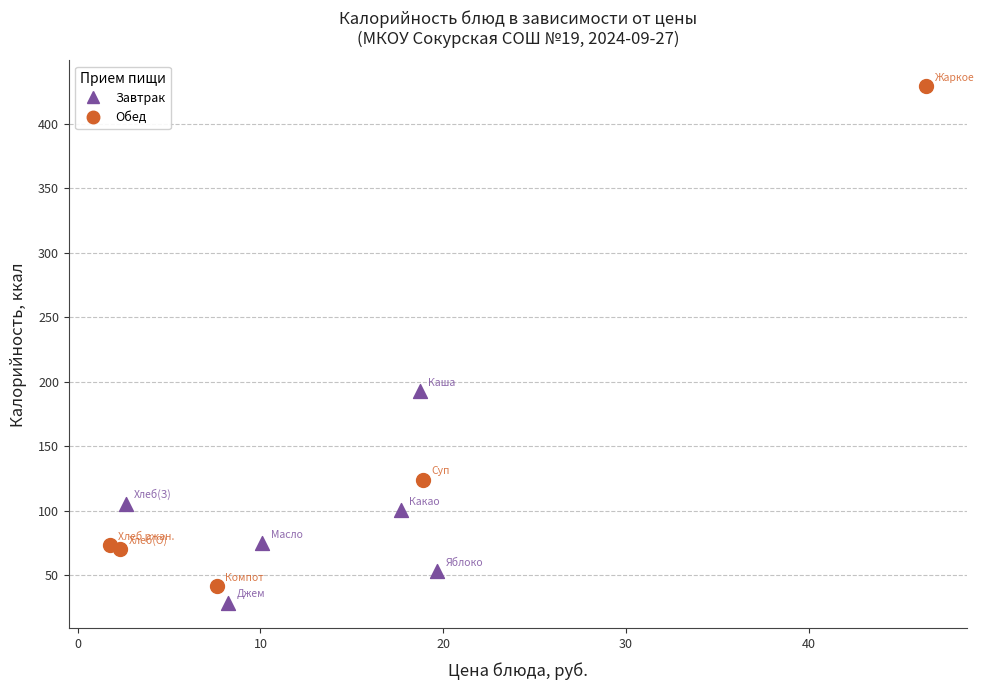

Which series has the largest Y range (max minus min)?

Обед